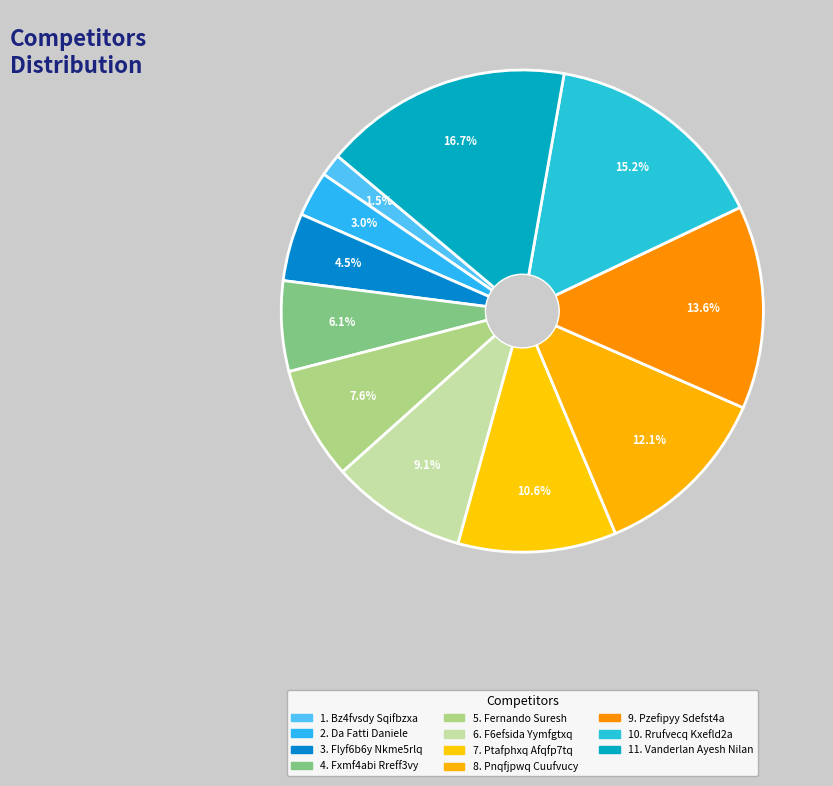

Count the number of slices in the pie.

11